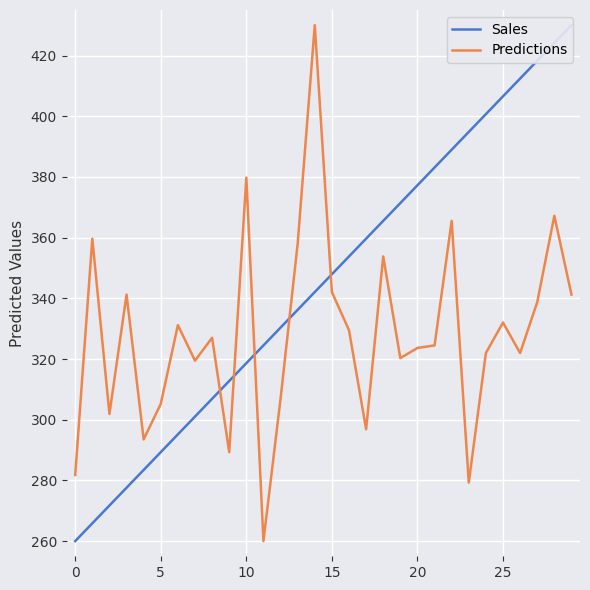

What is the value of the Sales point at the 29th from the left?

424.1